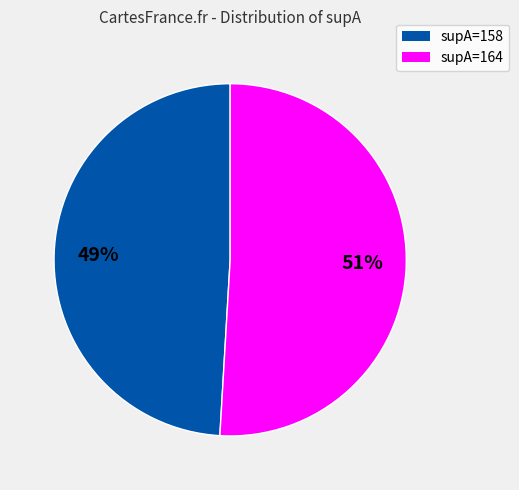

To the nearest percent, what is the average slice percentage?

50%